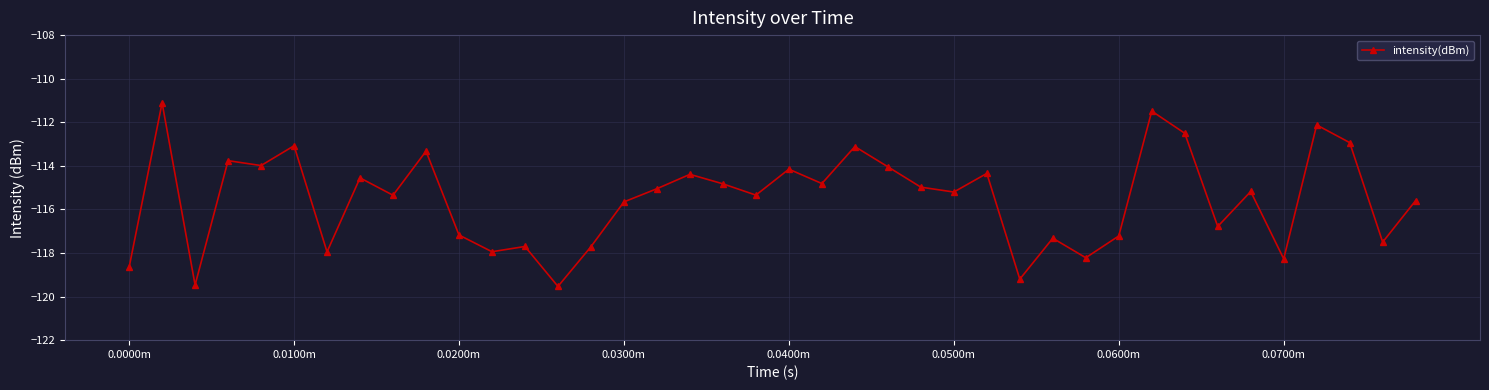

What is the smallest value displayed?

-119.5